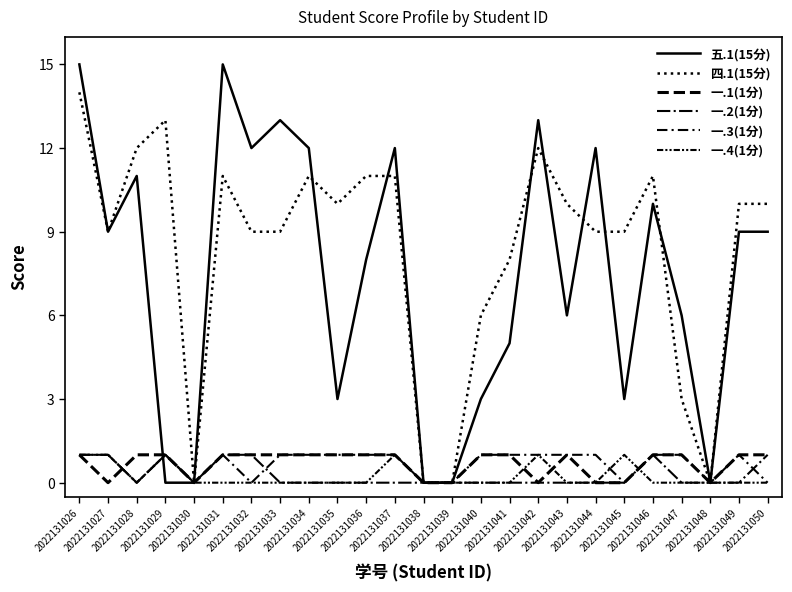

Does the chart have visible grid lines?

No